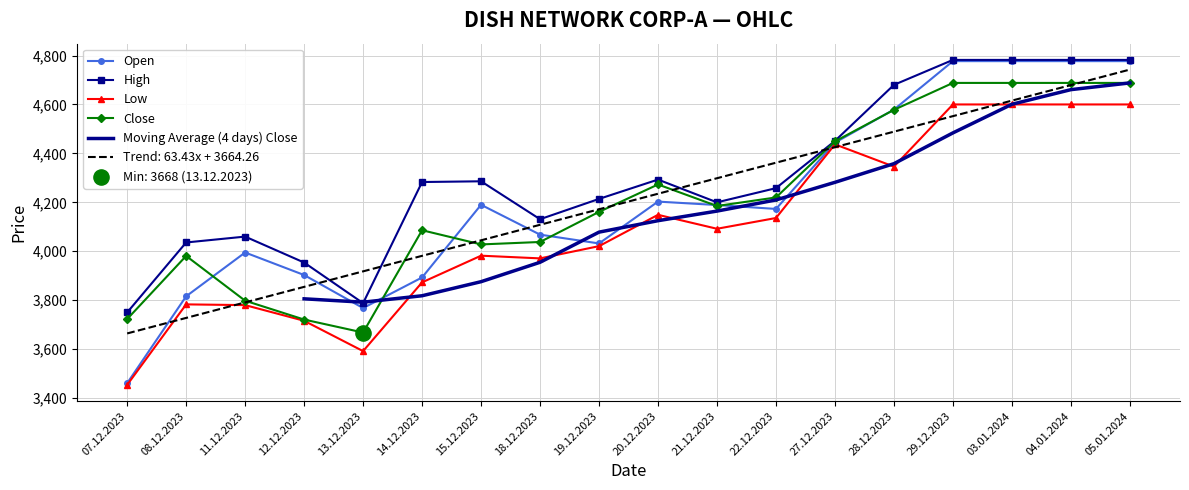

Is it true that Low equals 1728.4 at 14.12.2023?

False